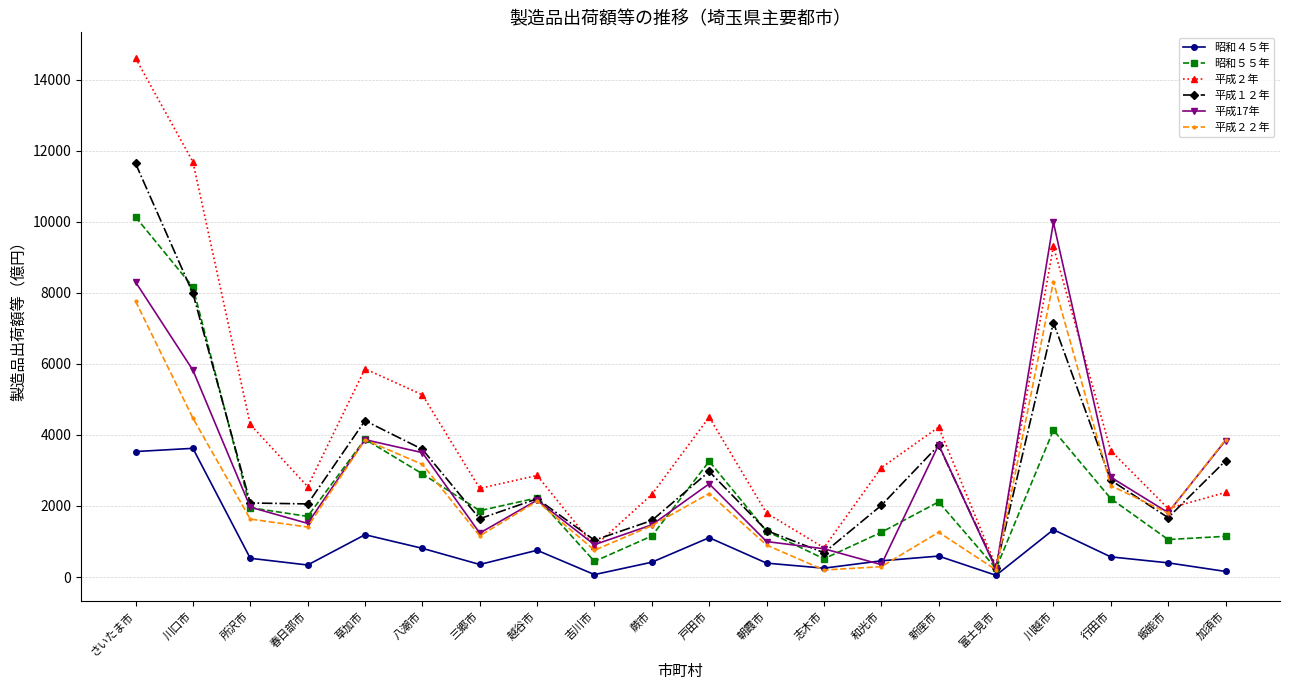

What is the label of the 9th point from the left?

吉川市